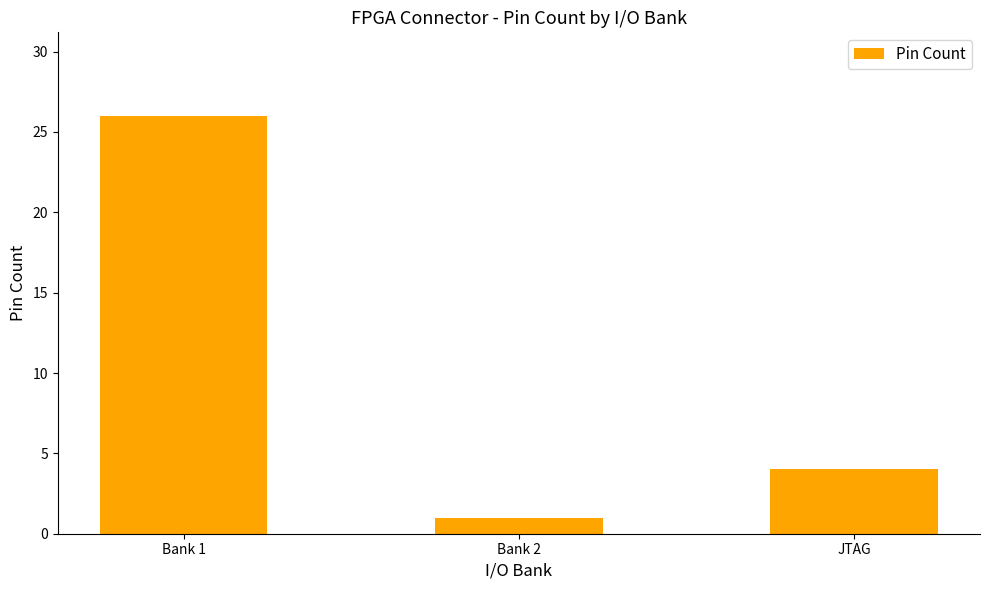

What is the change in value from Bank 2 to JTAG?

+3